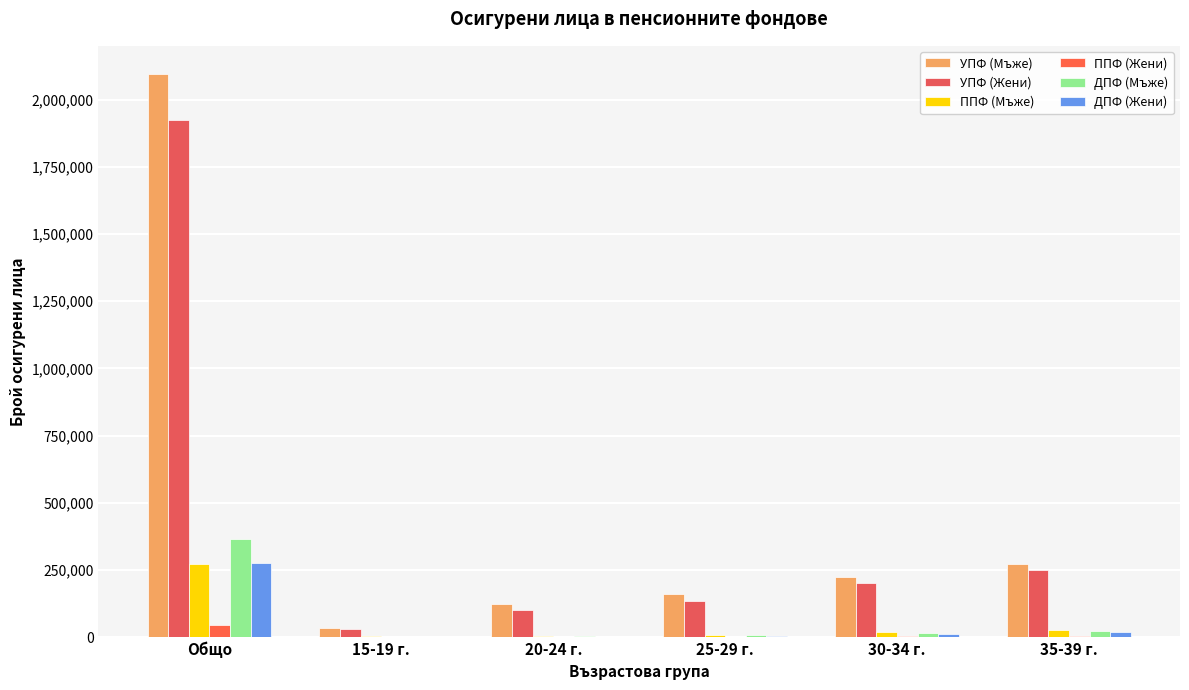

What is the average value of the УПФ (Мъже) series?

485270